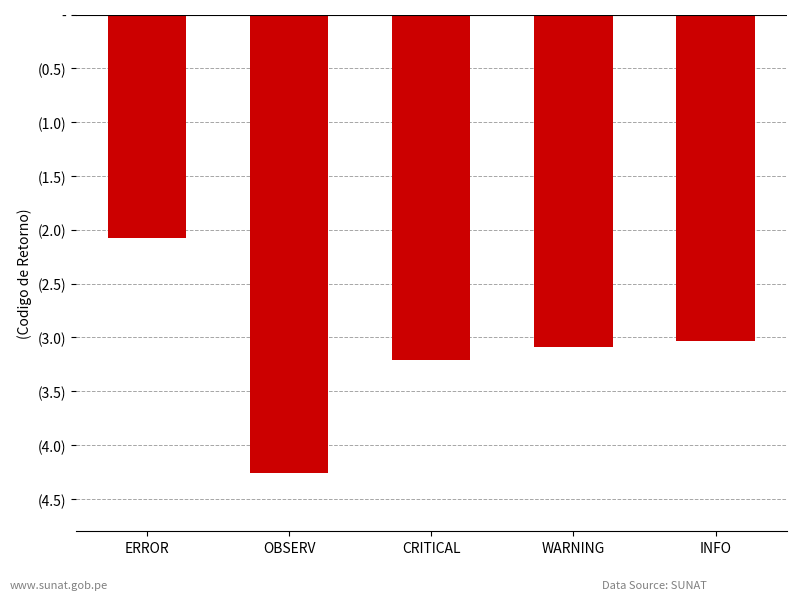

Which category has the highest value across all series?

ERROR